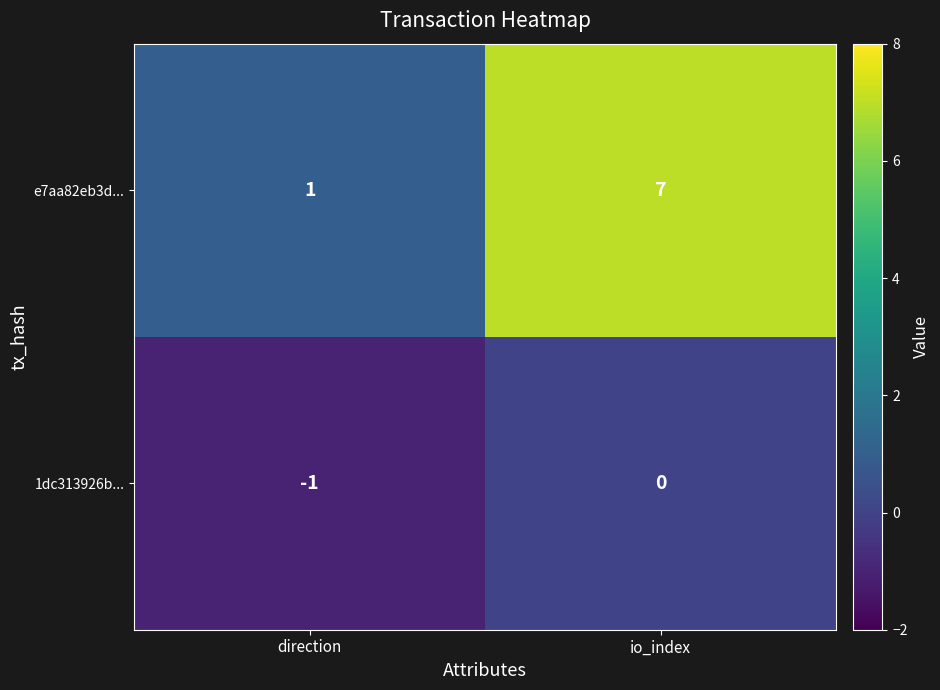

Reading left to right, extract all data points from this chart.

e7aa82eb3d...: 1	7
1dc313926b...: -1	0